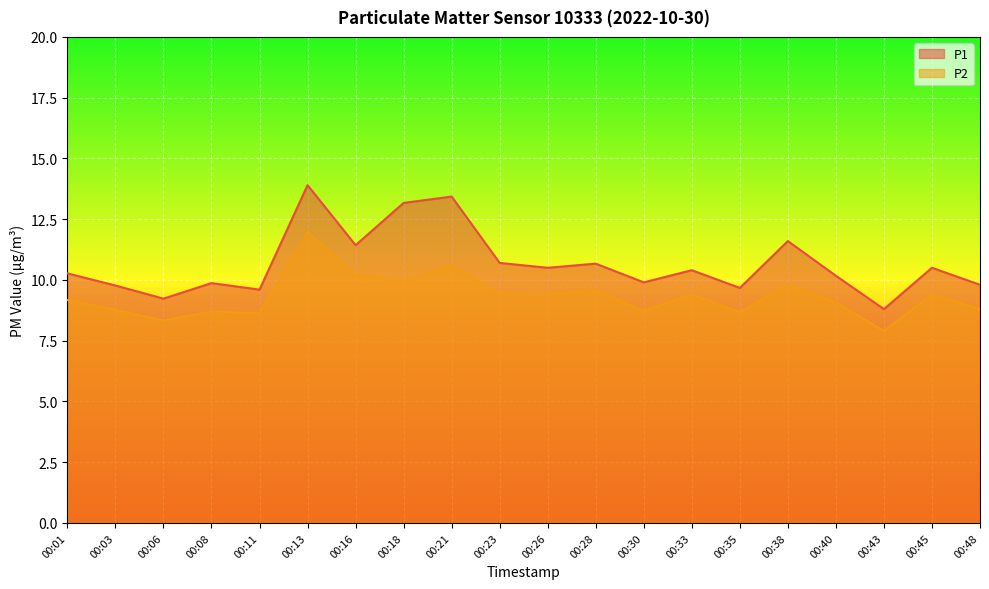

Which series has the largest range (max minus min)?

P1